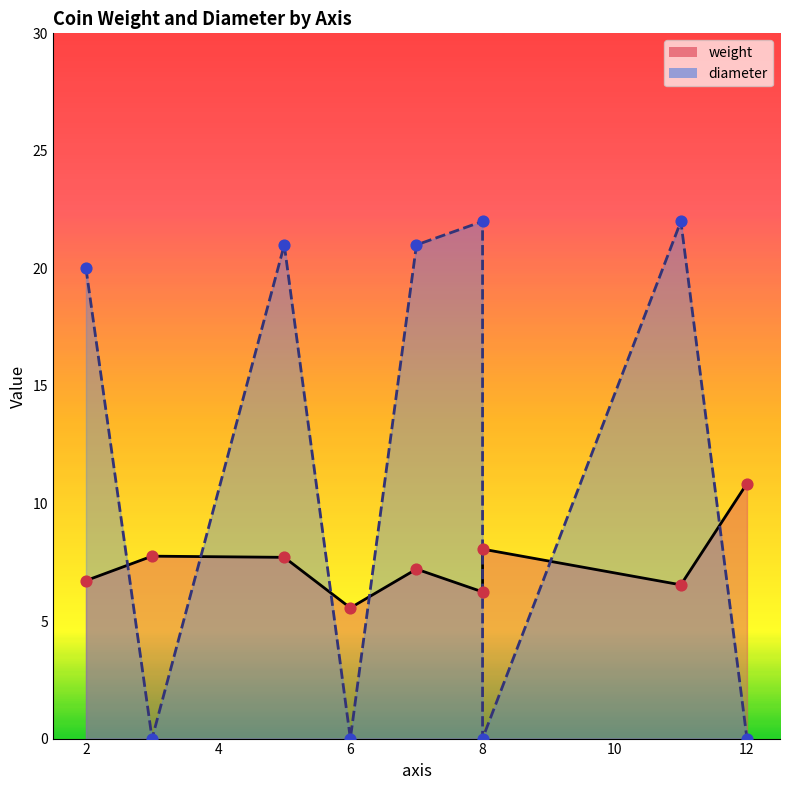

Which series has the largest Y range (max minus min)?

diameter